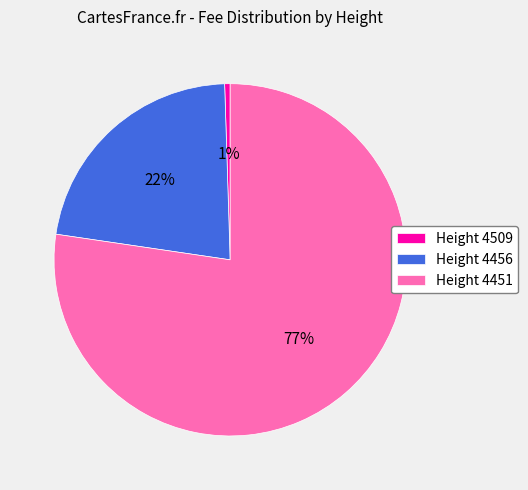

To the nearest percent, what is the average slice percentage?

33%